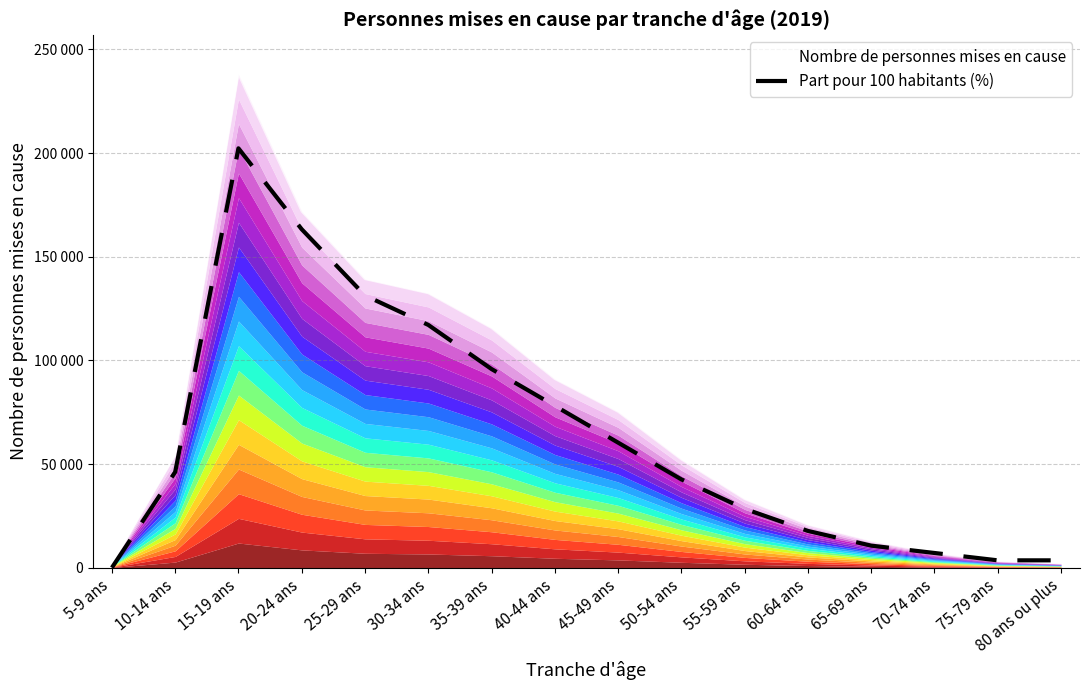

What is the ratio of the value at 25-29 ans to the value at 60-64 ans?

7.4